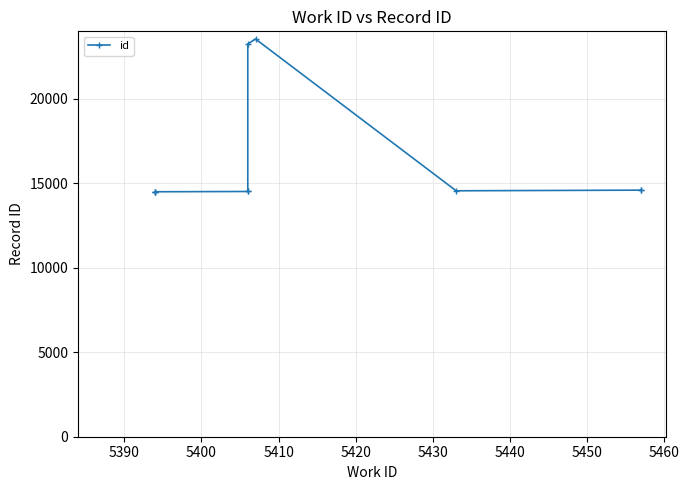

What is the value of the 8th point from the left?

14543